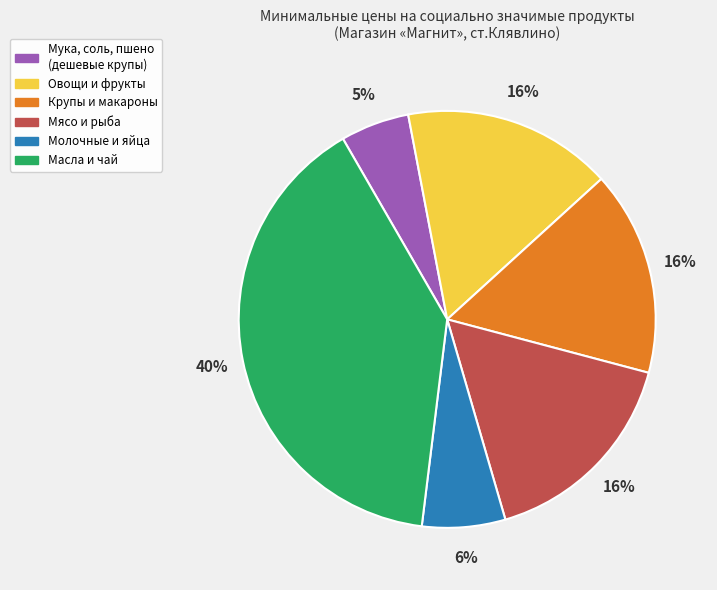

Is there any slice that represents more than half of the pie?

No